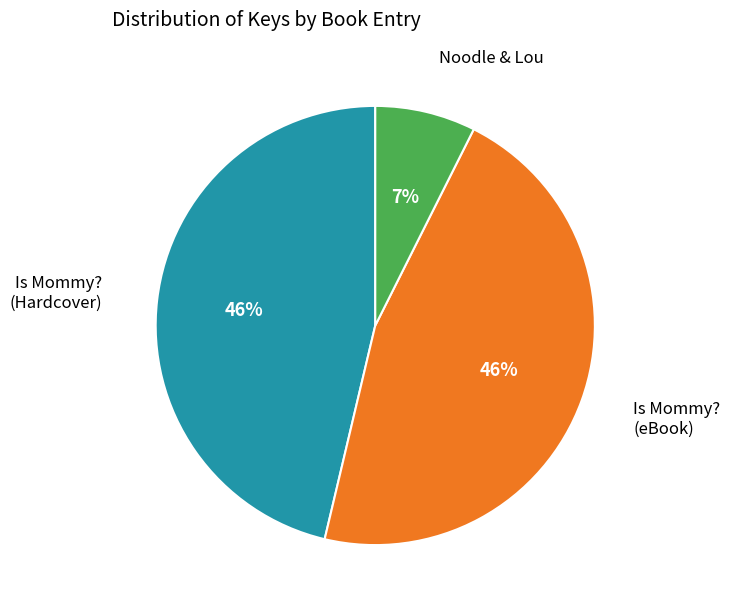

Is there any slice that represents more than half of the pie?

No